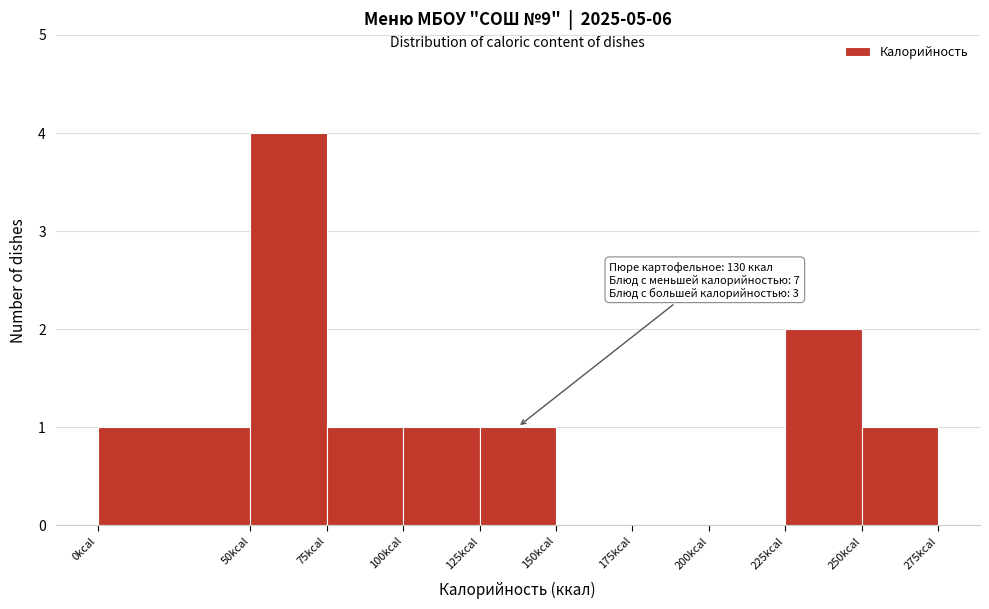

Which range on the x-axis has the tallest bar?

50 to 75